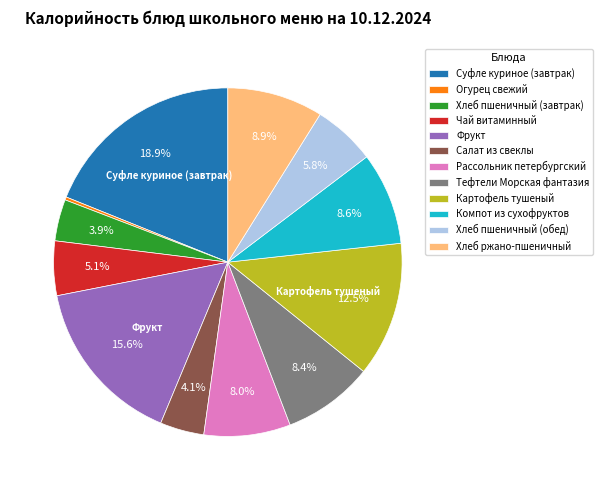

To the nearest percent, what is the combined percentage of Огурец свежий and Компот из сухофруктов?

9%